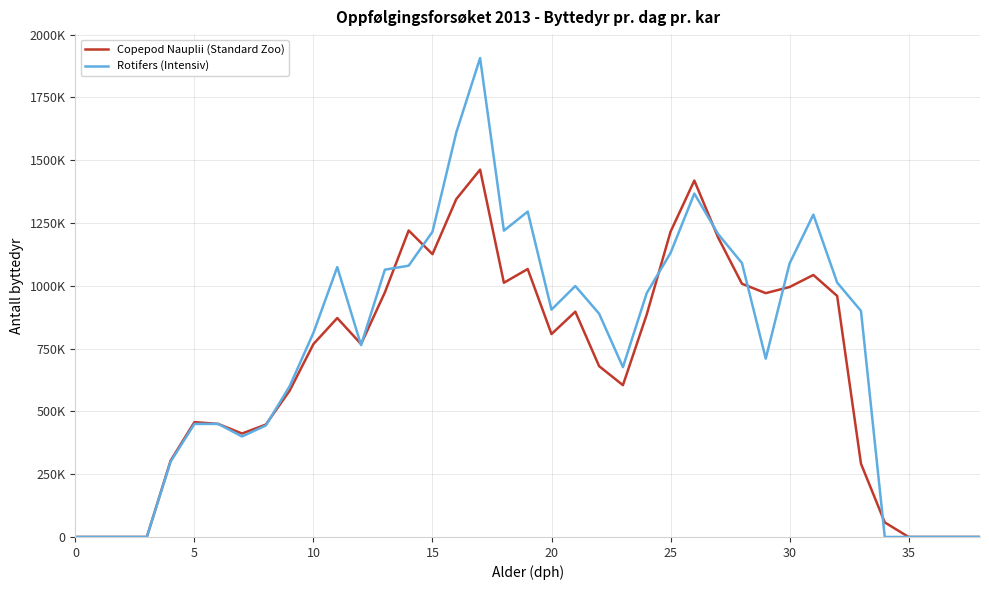

What are all the series names shown in the legend?

Copepod Nauplii (Standard Zoo), Rotifers (Intensiv)